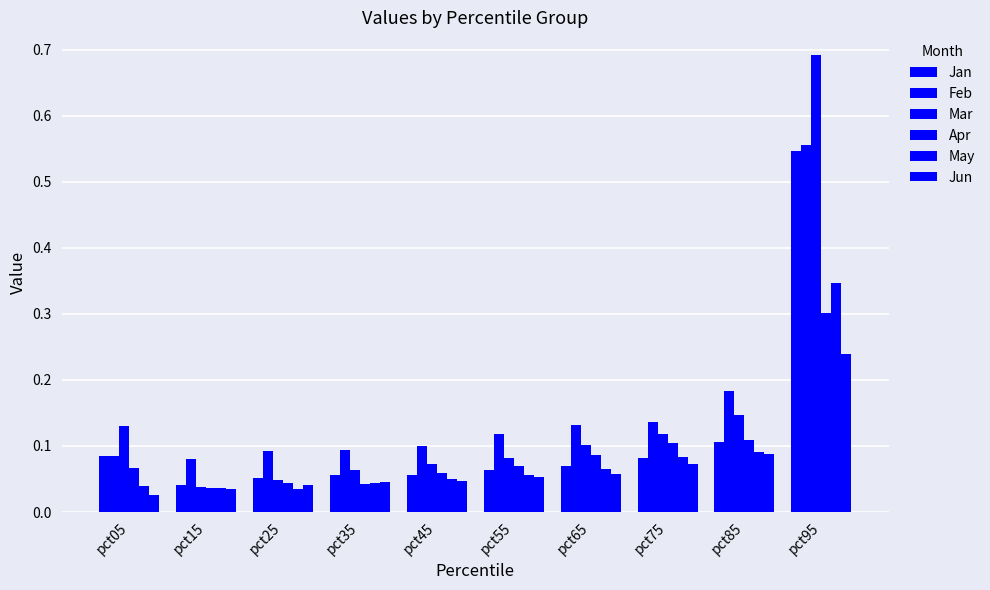

The Mar series shows 0.0 at pct15. True or false?

False